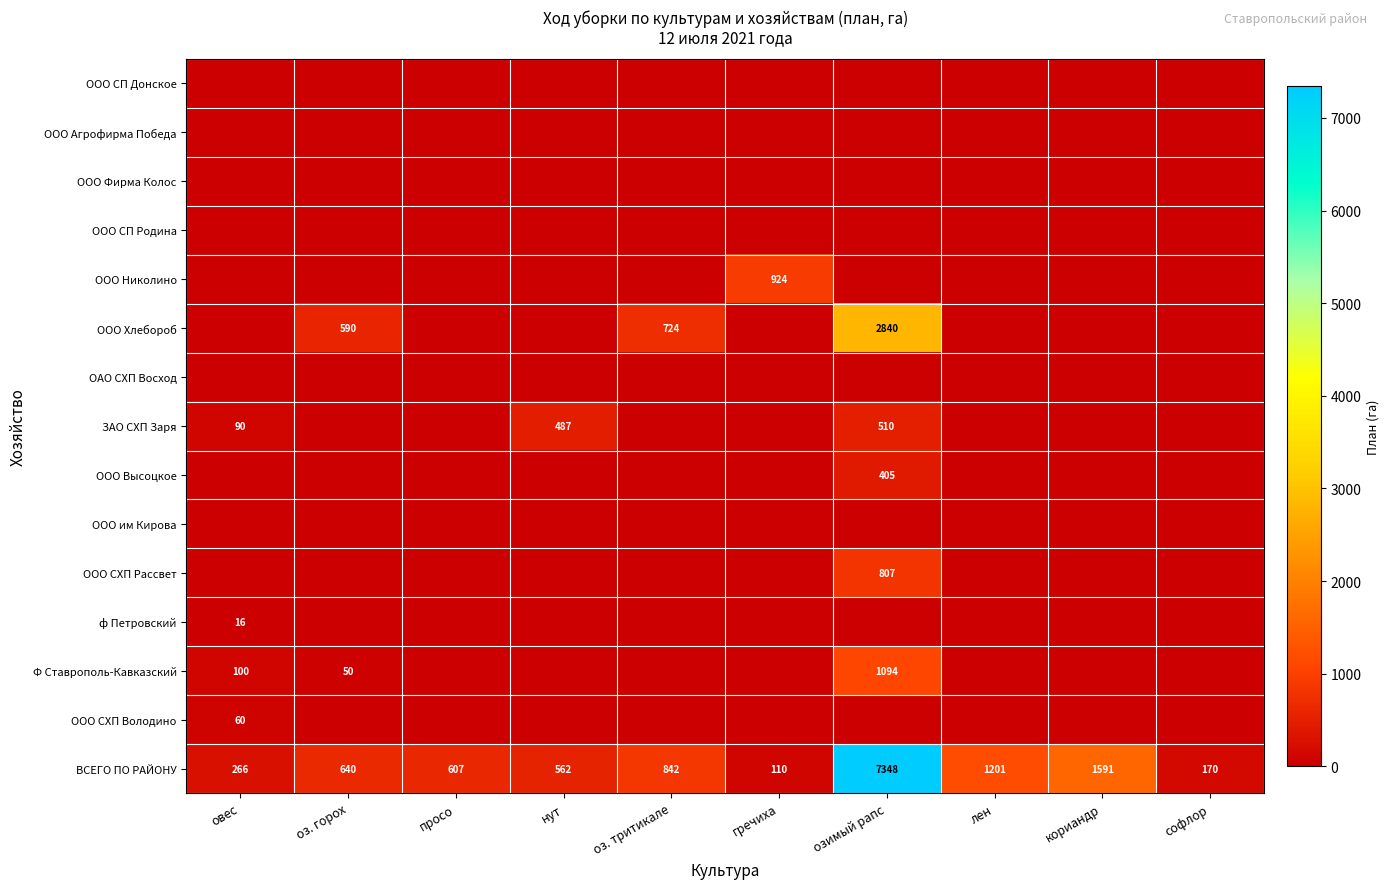

What is the difference between the ВСЕГО ПО РАЙОНУ values at гречиха and озимый рапс?

7238